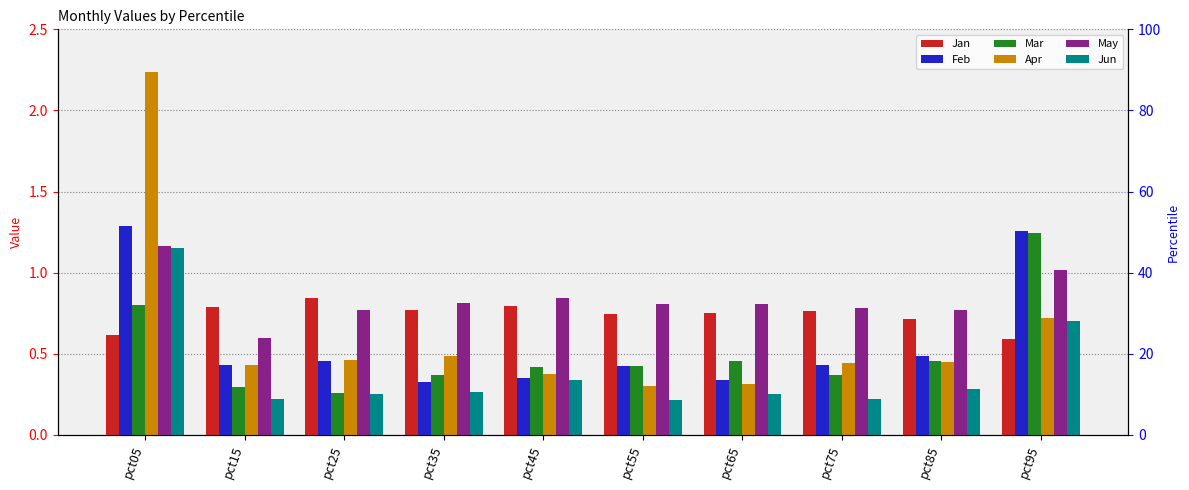

What is the sum of the Jun values at pct75 and pct55?

0.4